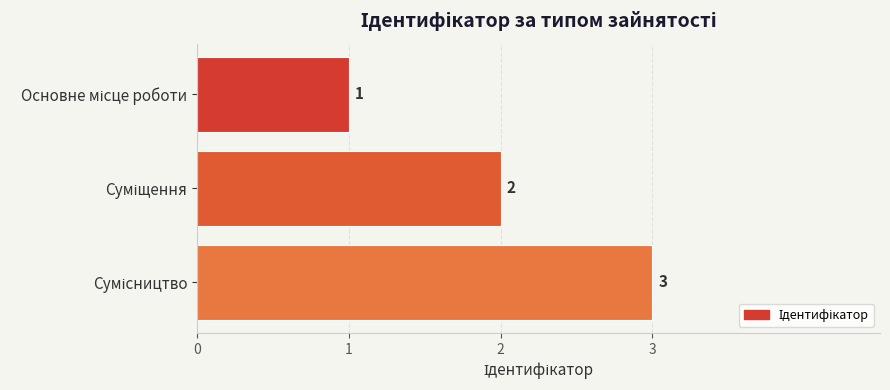

Does the chart contain stacked bars?

No